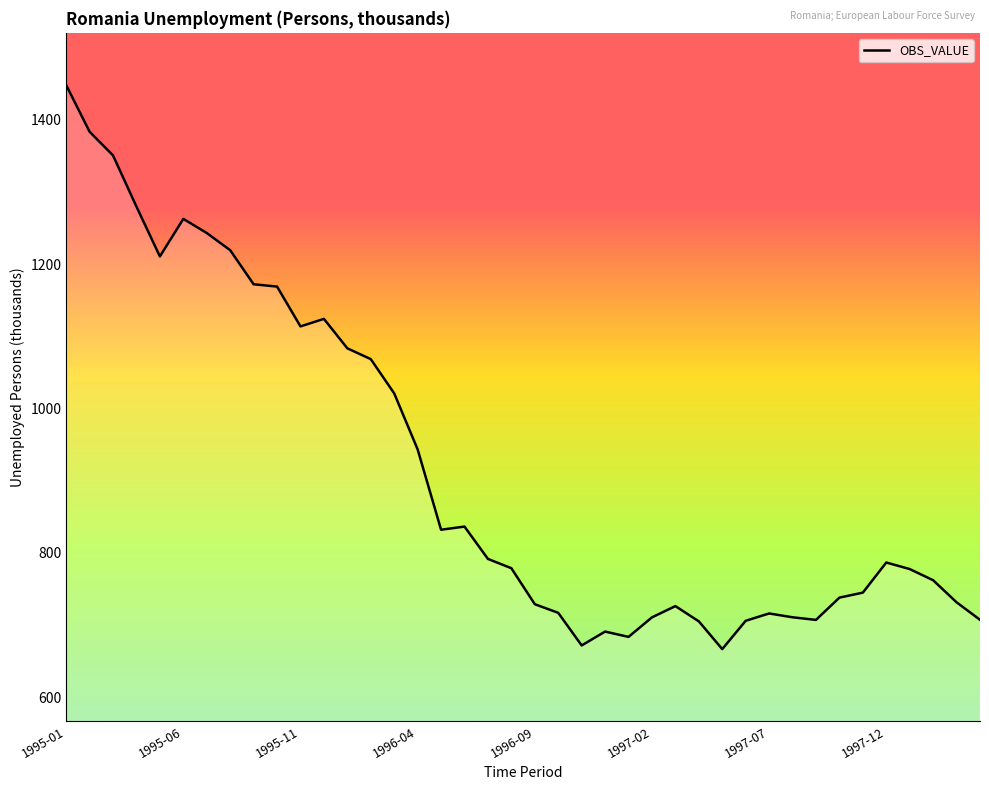

What is the smallest value displayed?

666.5